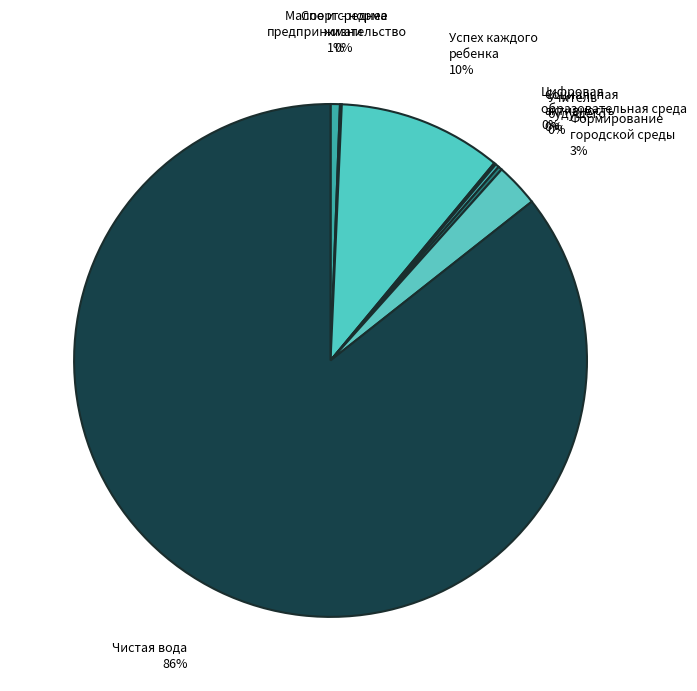

Combined, do Успех каждого ребенка and Формирование городской среды account for over 50%?

No